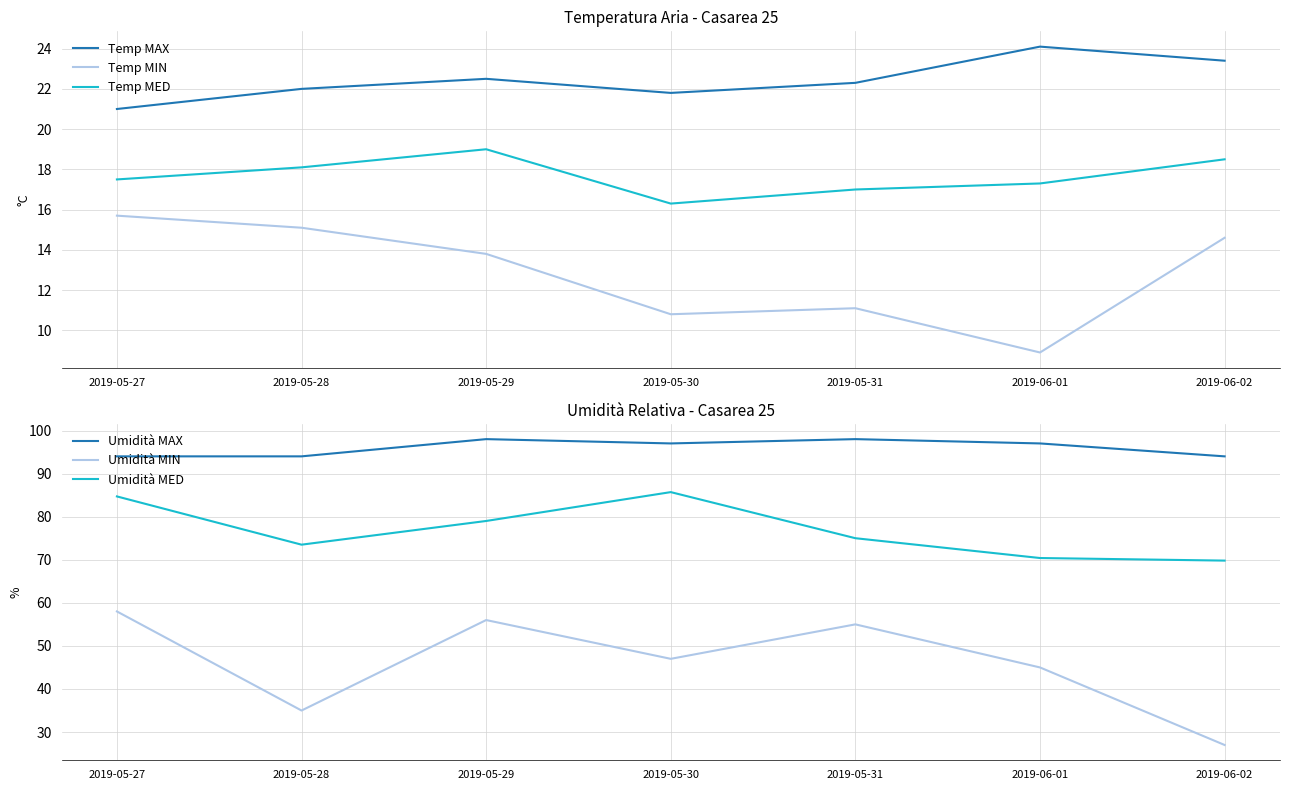

Where is Temp MED nearest to the value 17?

2019-05-31